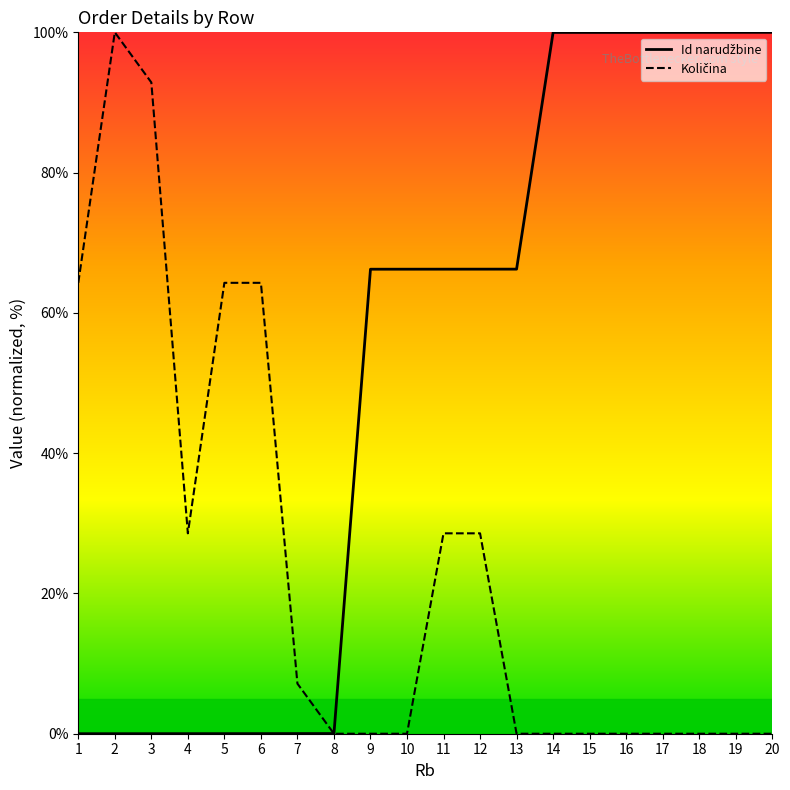

What is the greatest value displayed?

100.0